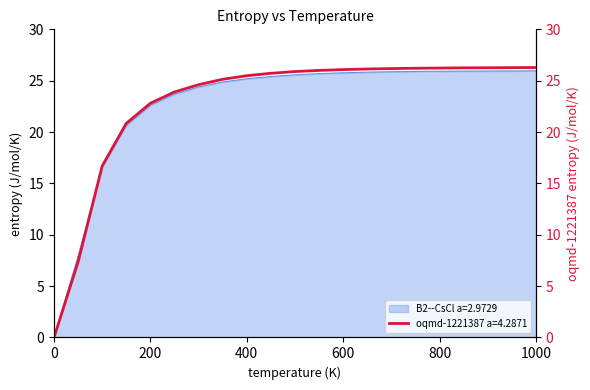

Rank the categories by oqmd-1221387 a=4.2871 value from lowest to highest.

0, 50, 100, 150, 200, 250, 300, 350, 400, 450, 500, 550, 600, 650, 700, 750, 800, 850, 900, 950, 1000